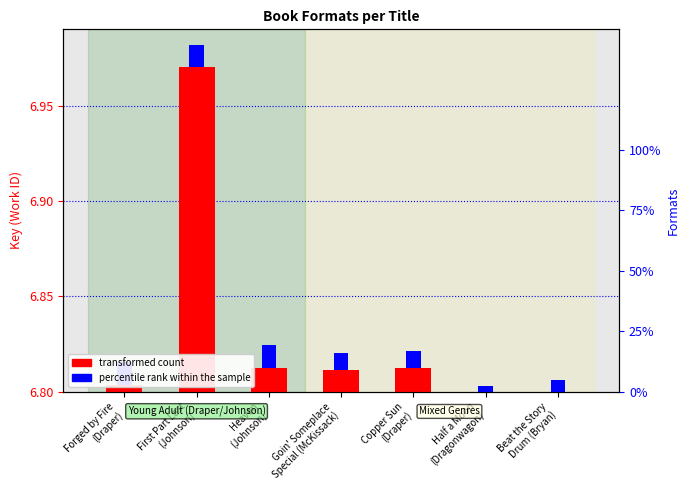

Which series has the largest total across all categories?

transformed count